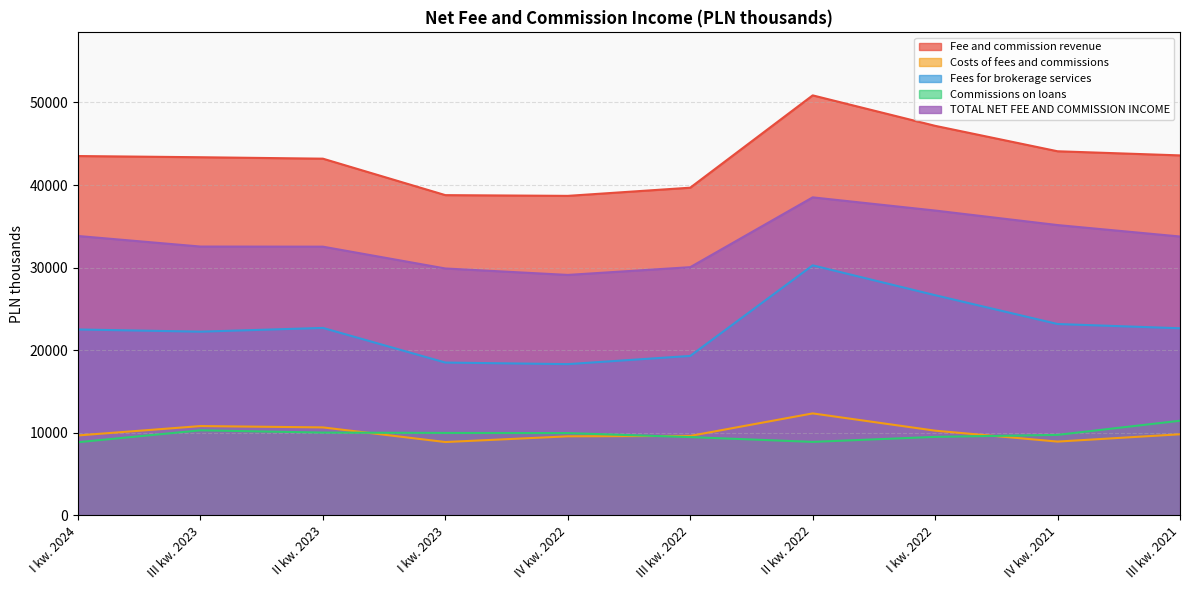

How many lines are shown in the chart?

5